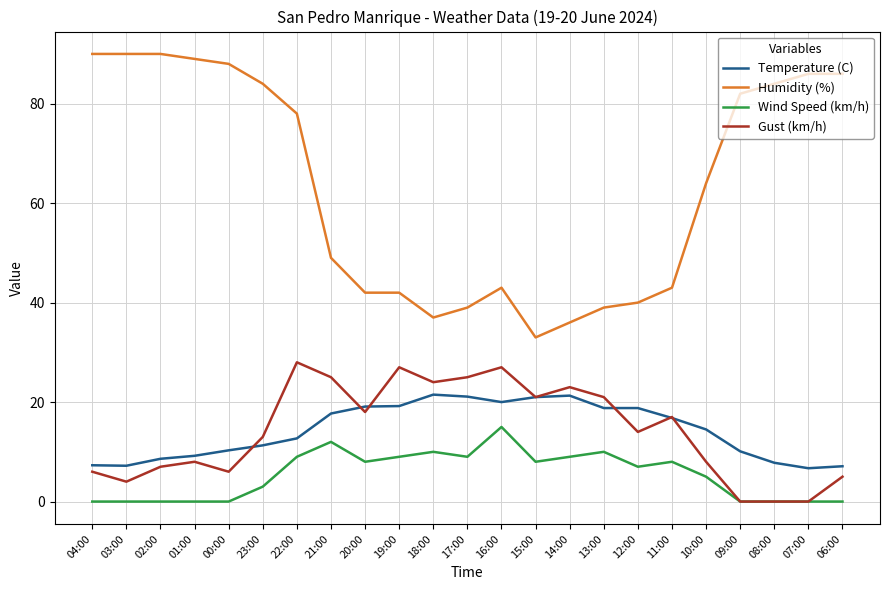

At which category is the sum across all series the highest?

22:00